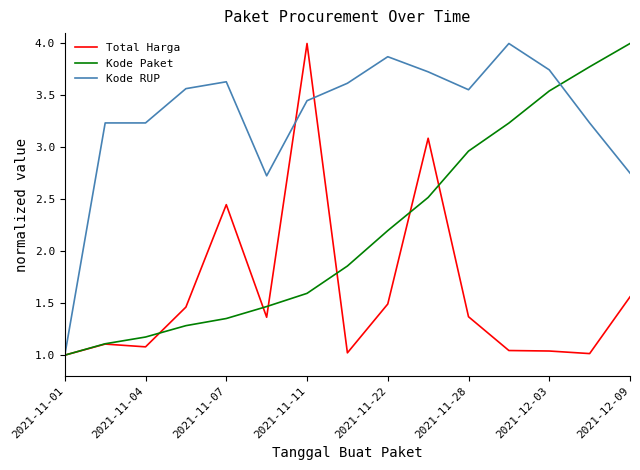

At how many categories does at least one series exceed 2?

14